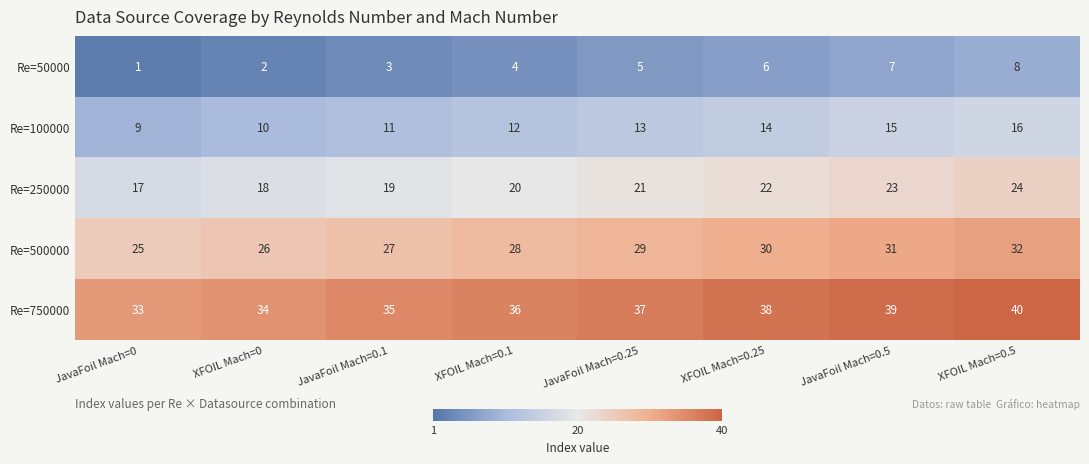

List the series in order of their overall mean, highest first.

Re=750000, Re=500000, Re=250000, Re=100000, Re=50000